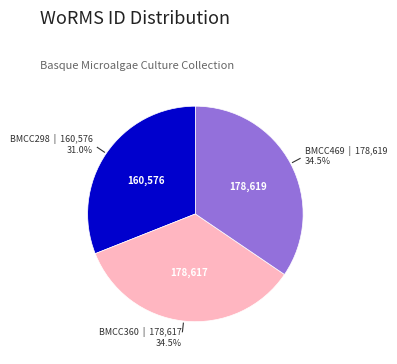

To the nearest percent, what is the average slice percentage?

33%